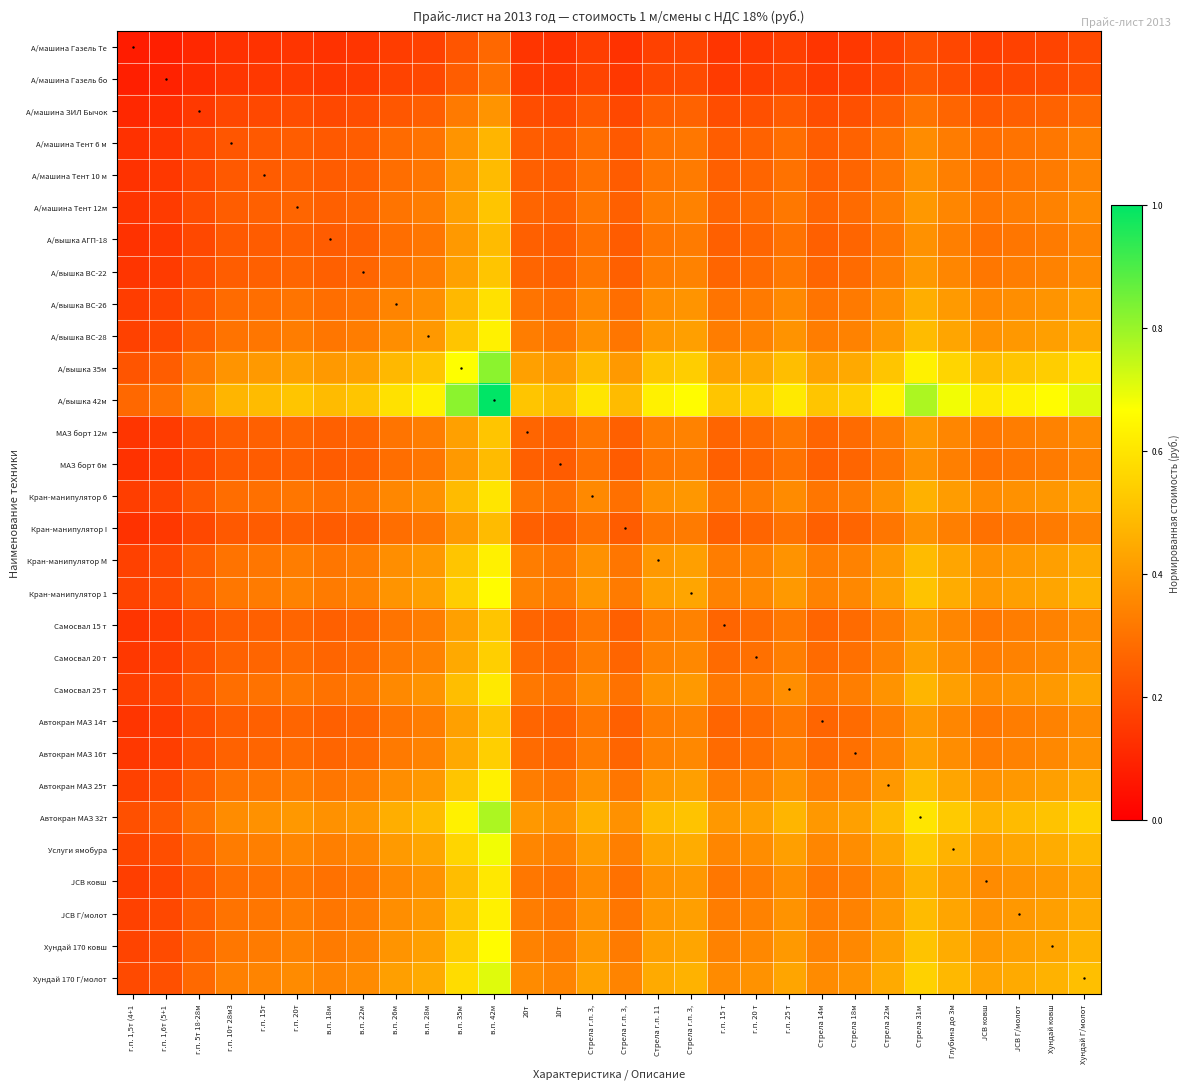

What is the spread (max minus min) of values at г.п. 15т?

0.4